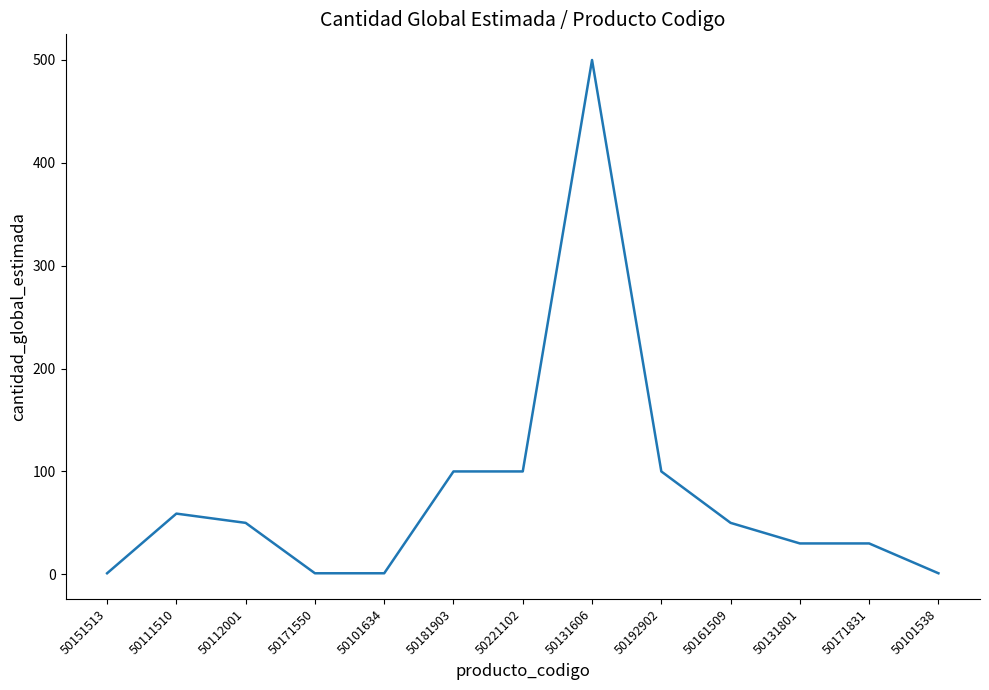

Between 50111510 and 50192902, which is larger?

50192902